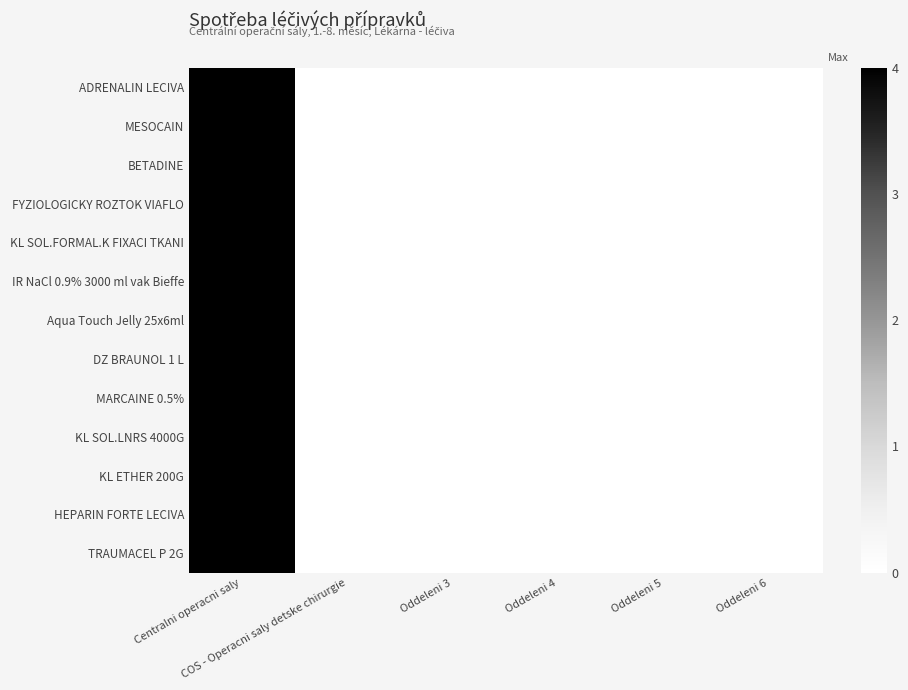

Reading left to right, list all the values displayed in this chart.

ADRENALIN LECIVA: Centralni operacni saly=4	COS - Operacni saly detske chirurgie=0	Oddeleni 3=0	Oddeleni 4=0	Oddeleni 5=0	Oddeleni 6=0
MESOCAIN: Centralni operacni saly=4	COS - Operacni saly detske chirurgie=0	Oddeleni 3=0	Oddeleni 4=0	Oddeleni 5=0	Oddeleni 6=0
BETADINE: Centralni operacni saly=4	COS - Operacni saly detske chirurgie=0	Oddeleni 3=0	Oddeleni 4=0	Oddeleni 5=0	Oddeleni 6=0
FYZIOLOGICKY ROZTOK VIAFLO: Centralni operacni saly=4	COS - Operacni saly detske chirurgie=0	Oddeleni 3=0	Oddeleni 4=0	Oddeleni 5=0	Oddeleni 6=0
KL SOL.FORMAL.K FIXACI TKANI: Centralni operacni saly=4	COS - Operacni saly detske chirurgie=0	Oddeleni 3=0	Oddeleni 4=0	Oddeleni 5=0	Oddeleni 6=0
IR NaCl 0.9% 3000 ml vak Bieffe: Centralni operacni saly=4	COS - Operacni saly detske chirurgie=0	Oddeleni 3=0	Oddeleni 4=0	Oddeleni 5=0	Oddeleni 6=0
Aqua Touch Jelly 25x6ml: Centralni operacni saly=4	COS - Operacni saly detske chirurgie=0	Oddeleni 3=0	Oddeleni 4=0	Oddeleni 5=0	Oddeleni 6=0
DZ BRAUNOL 1 L: Centralni operacni saly=4	COS - Operacni saly detske chirurgie=0	Oddeleni 3=0	Oddeleni 4=0	Oddeleni 5=0	Oddeleni 6=0
MARCAINE 0.5%: Centralni operacni saly=4	COS - Operacni saly detske chirurgie=0	Oddeleni 3=0	Oddeleni 4=0	Oddeleni 5=0	Oddeleni 6=0
KL SOL.LNRS 4000G: Centralni operacni saly=4	COS - Operacni saly detske chirurgie=0	Oddeleni 3=0	Oddeleni 4=0	Oddeleni 5=0	Oddeleni 6=0
KL ETHER 200G: Centralni operacni saly=4	COS - Operacni saly detske chirurgie=0	Oddeleni 3=0	Oddeleni 4=0	Oddeleni 5=0	Oddeleni 6=0
HEPARIN FORTE LECIVA: Centralni operacni saly=4	COS - Operacni saly detske chirurgie=0	Oddeleni 3=0	Oddeleni 4=0	Oddeleni 5=0	Oddeleni 6=0
TRAUMACEL P 2G: Centralni operacni saly=4	COS - Operacni saly detske chirurgie=0	Oddeleni 3=0	Oddeleni 4=0	Oddeleni 5=0	Oddeleni 6=0